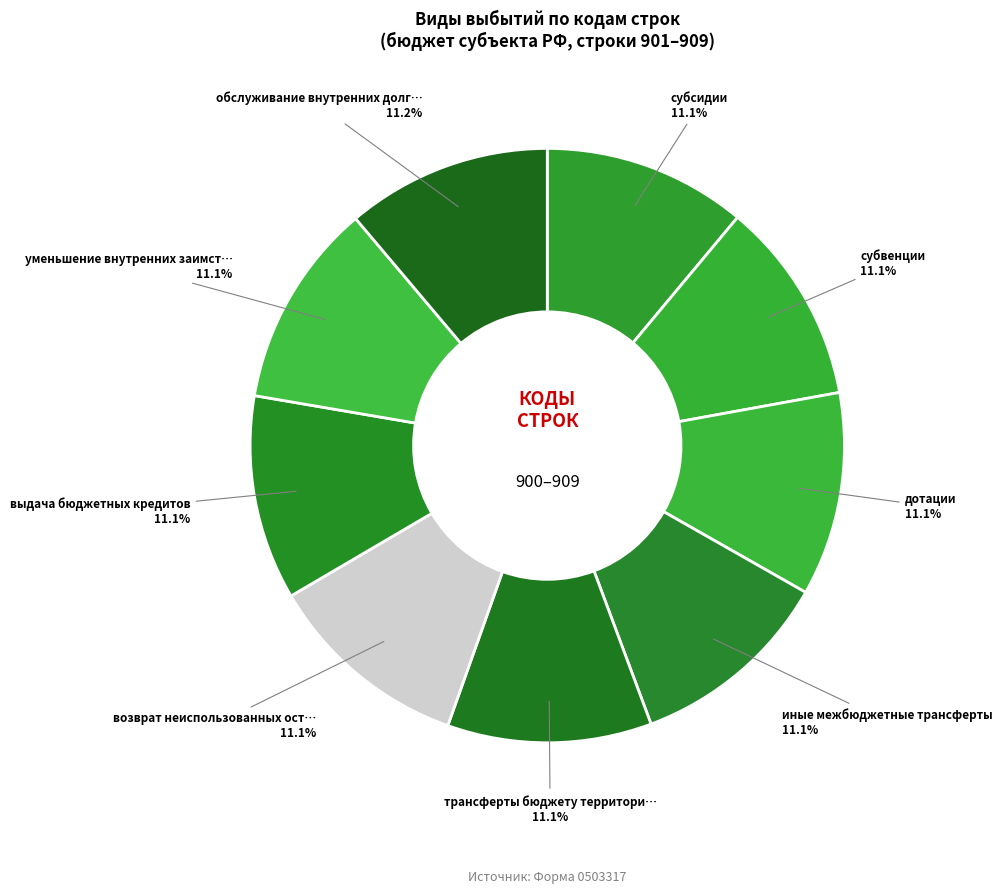

How many segments does this pie chart have?

9